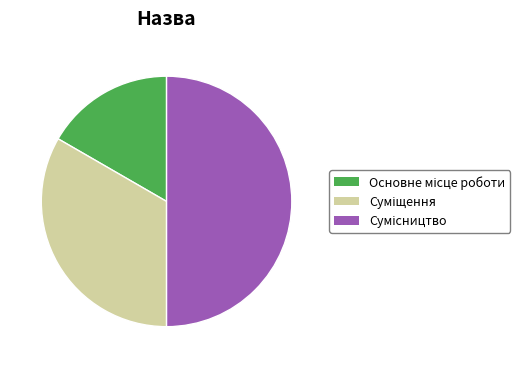

Which category has the biggest portion of the pie?

Сумісництво